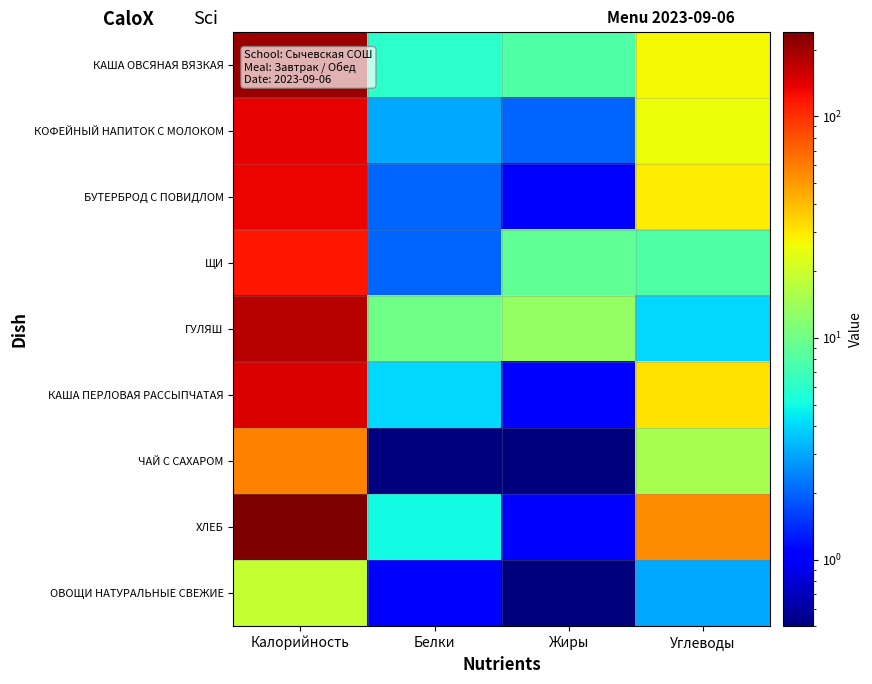

At how many categories does at least one series exceed 77?

1